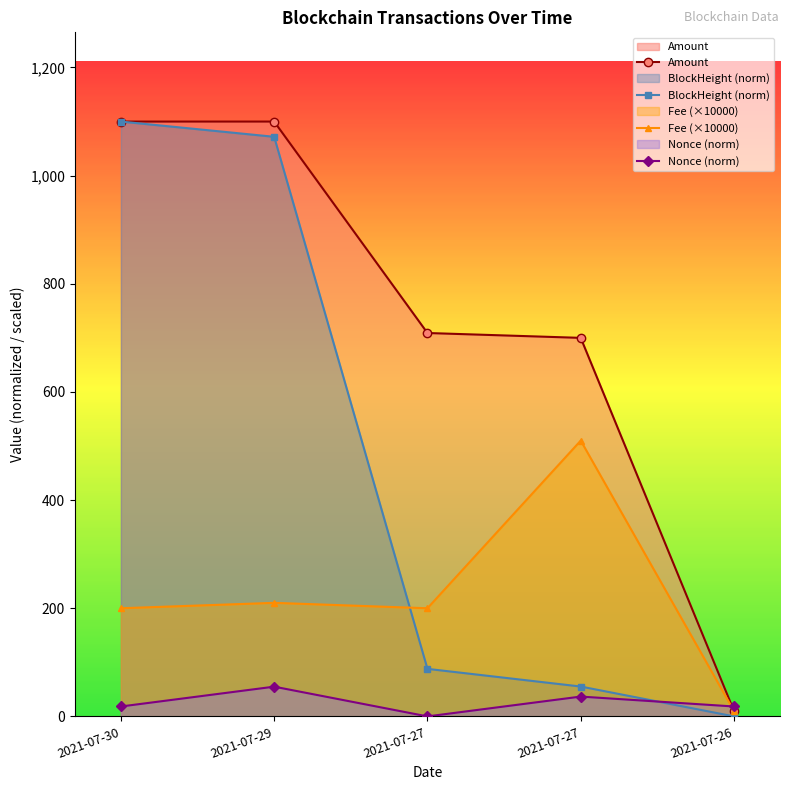

How many intersections are there between Amount and Nonce?

1